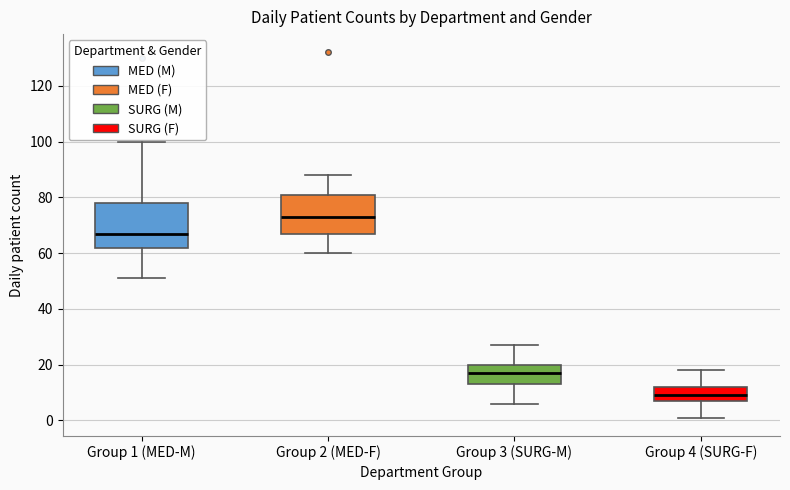

Reading left to right, transcribe this box plot: for each box, give where its median line is, the range the box spans, and where its two whiskers end, as read against the y-axis. The values are not printed on the chart, so give them approximately, as read against the axis.

Group 1 (MED-M): median 68, box 62 to 78, whiskers 52 to 100
Group 2 (MED-F): median 74, box 68 to 82, whiskers 60 to 88
Group 3 (SURG-M): median 18, box 14 to 20, whiskers 6 to 28
Group 4 (SURG-F): median 10, box 8 to 12, whiskers 2 to 18